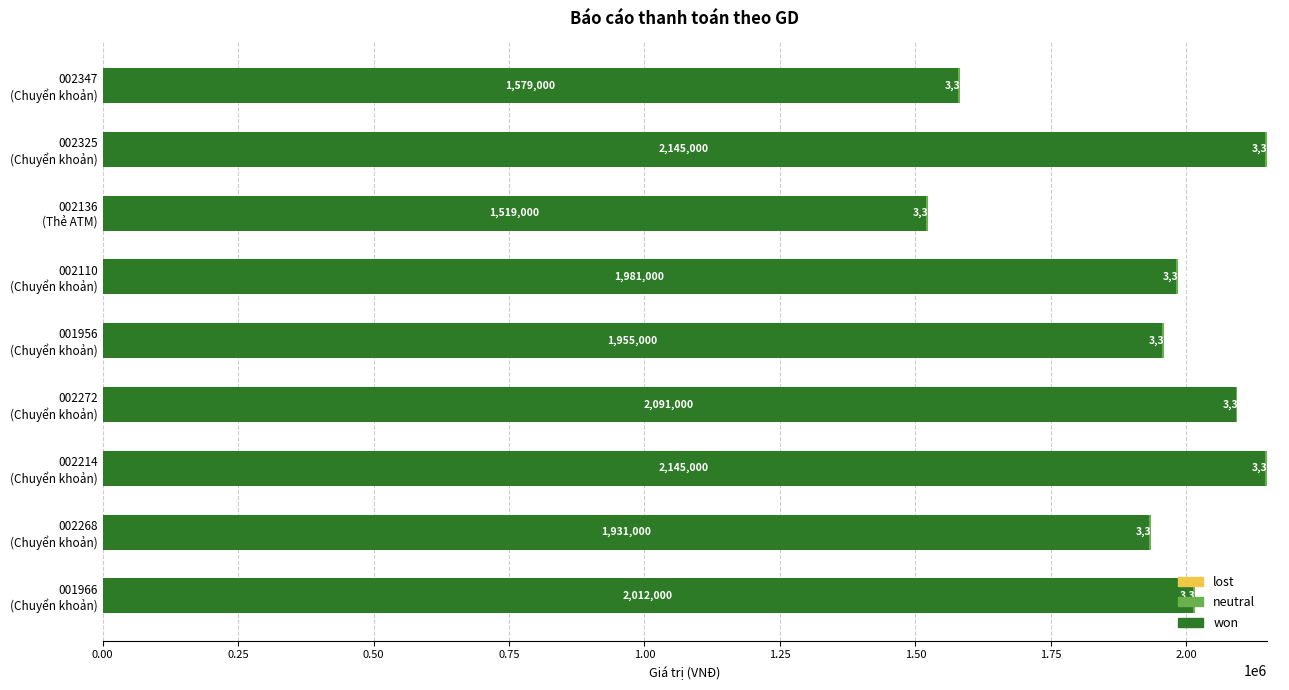

What is the highest value of the won series?

2145000